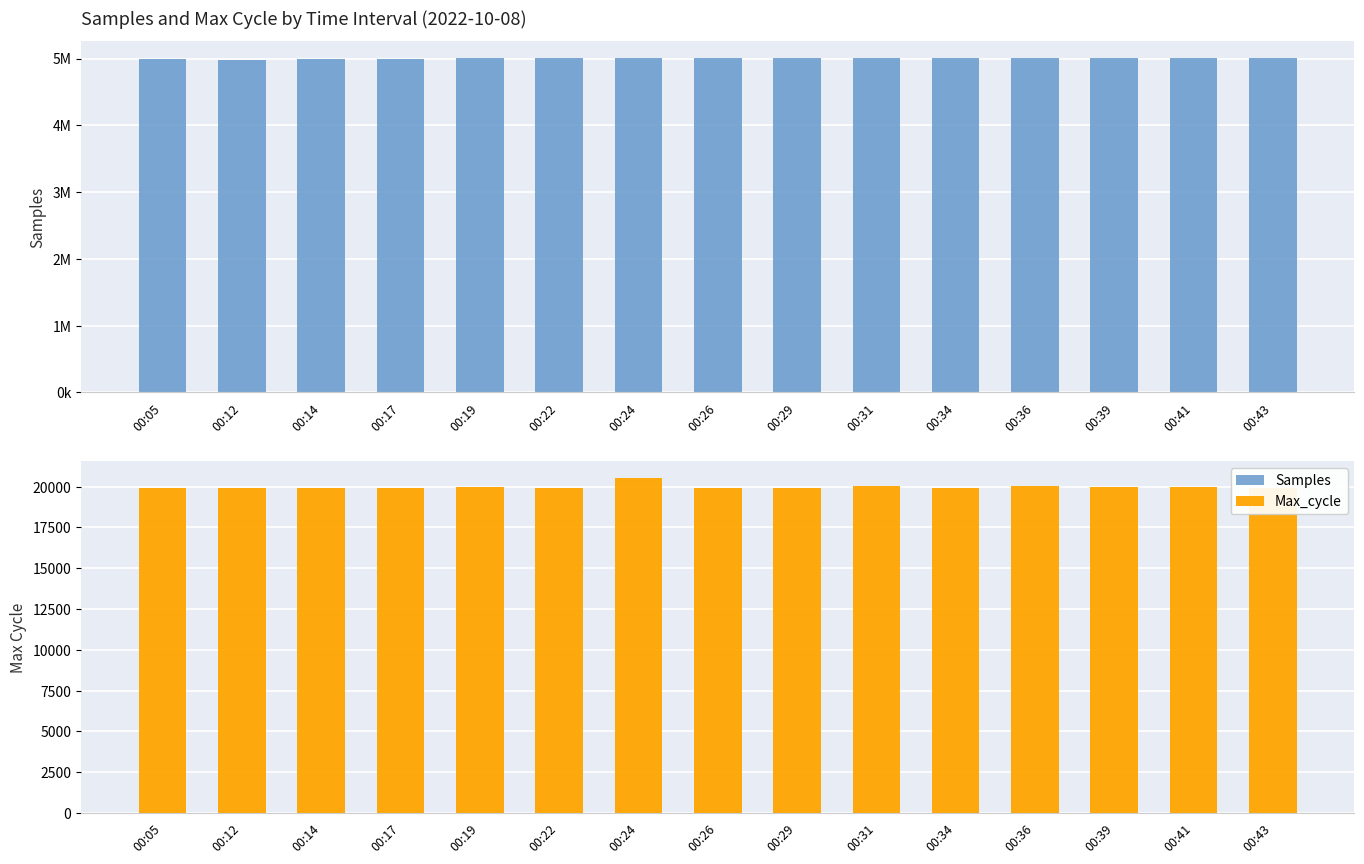

What is the minimum value for Samples?

4984700